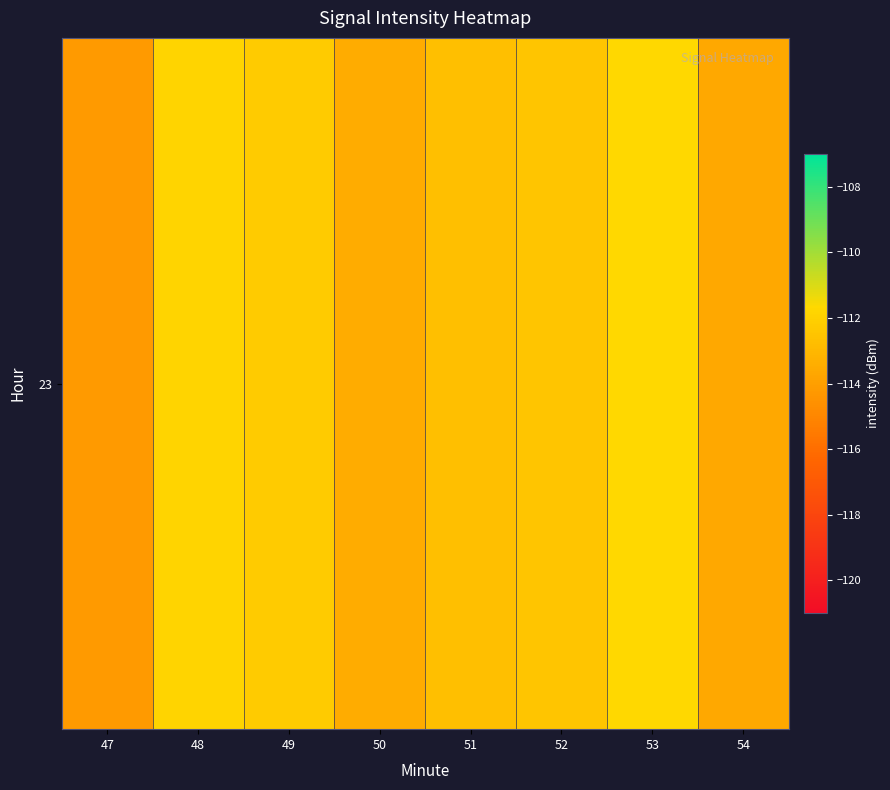

Where does the data first go above -112?

48